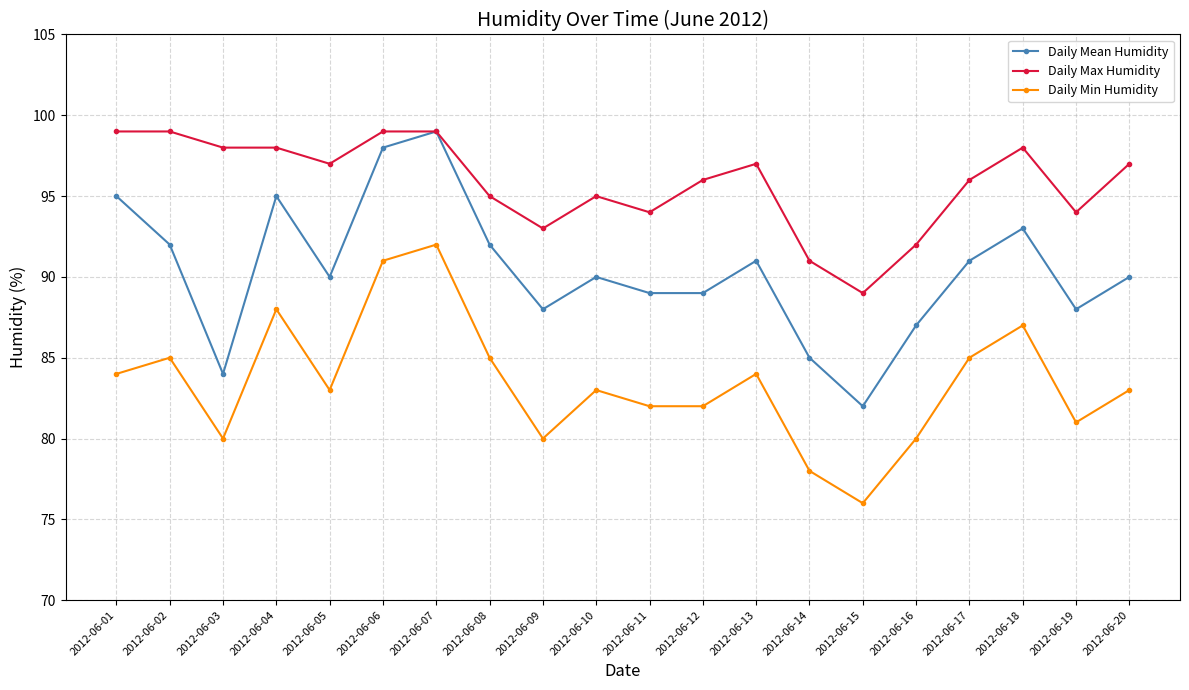

Which series has the largest range (max minus min)?

Daily Mean Humidity